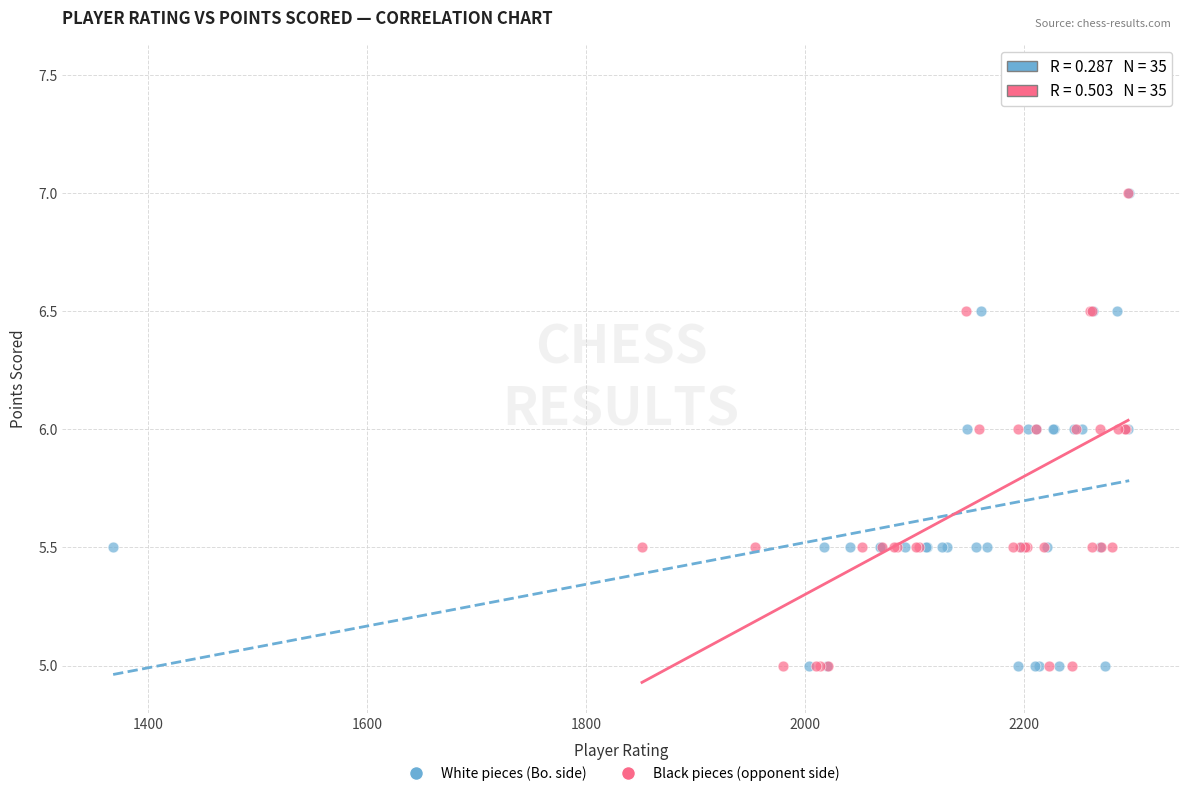

Which series has the largest Y range (max minus min)?

Black pieces (opponent side)